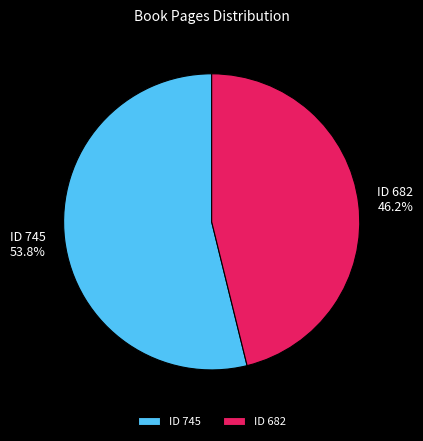

Rank the categories by value from lowest to highest.

ID 682, ID 745